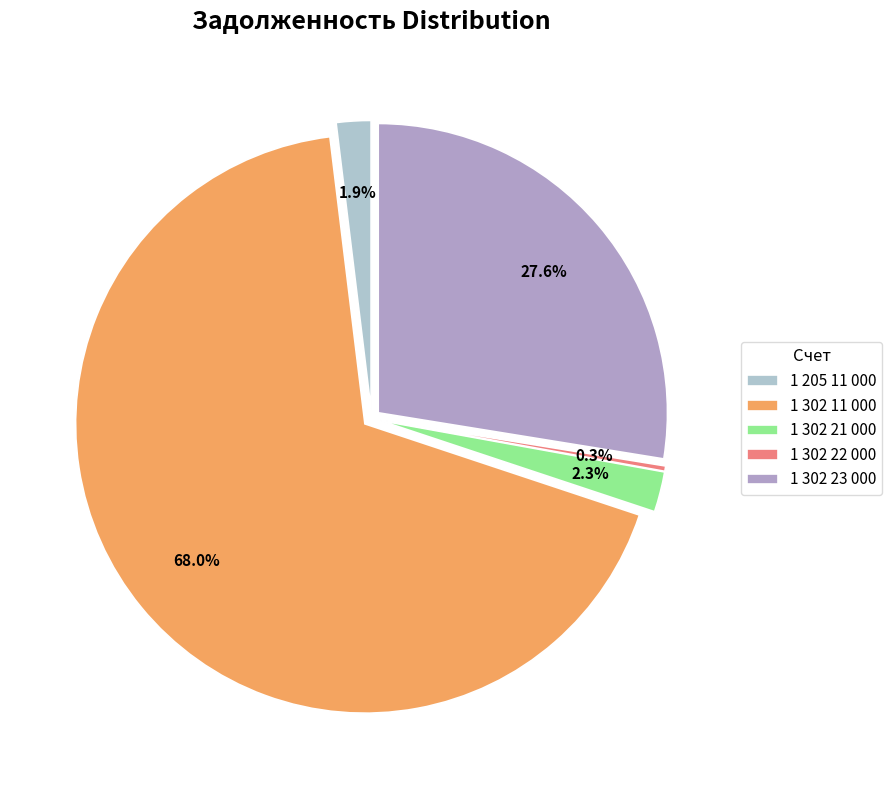

The 1 302 23 000 slice represents 28% of the pie. True or false?

True